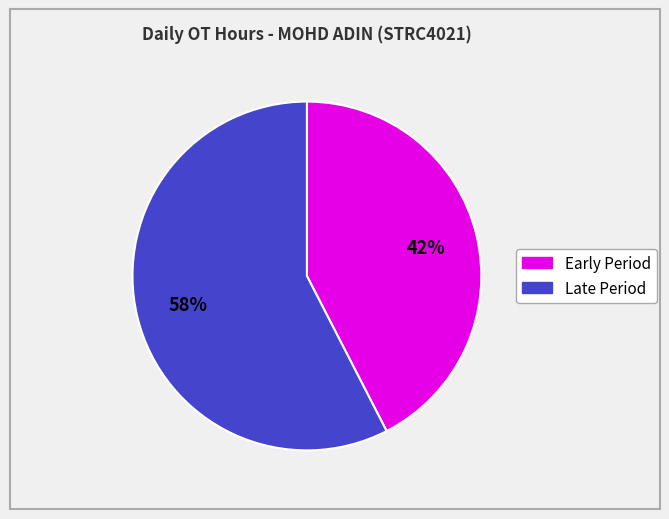

To the nearest percent, what is the average slice percentage?

50%